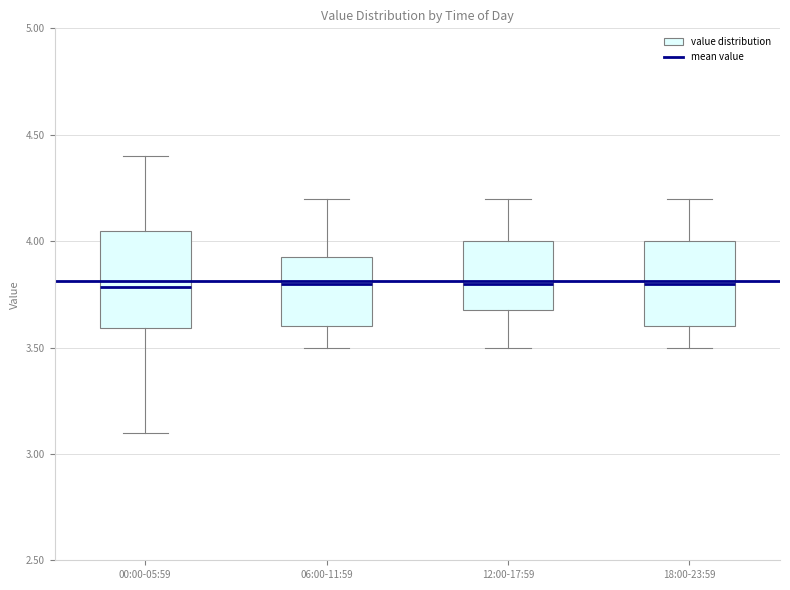

Reading left to right, read every box against the y-axis: the position of its median line, the range the box covers, and the ends of its whiskers. The values are not printed on the chart, so give them approximately, as read against the axis.

00:00-05:59: median 3.80, box 3.60 to 4.05, whiskers 3.10 to 4.40
06:00-11:59: median 3.80, box 3.60 to 3.95, whiskers 3.50 to 4.20
12:00-17:59: median 3.80, box 3.70 to 4.00, whiskers 3.50 to 4.20
18:00-23:59: median 3.80, box 3.60 to 4.00, whiskers 3.50 to 4.20